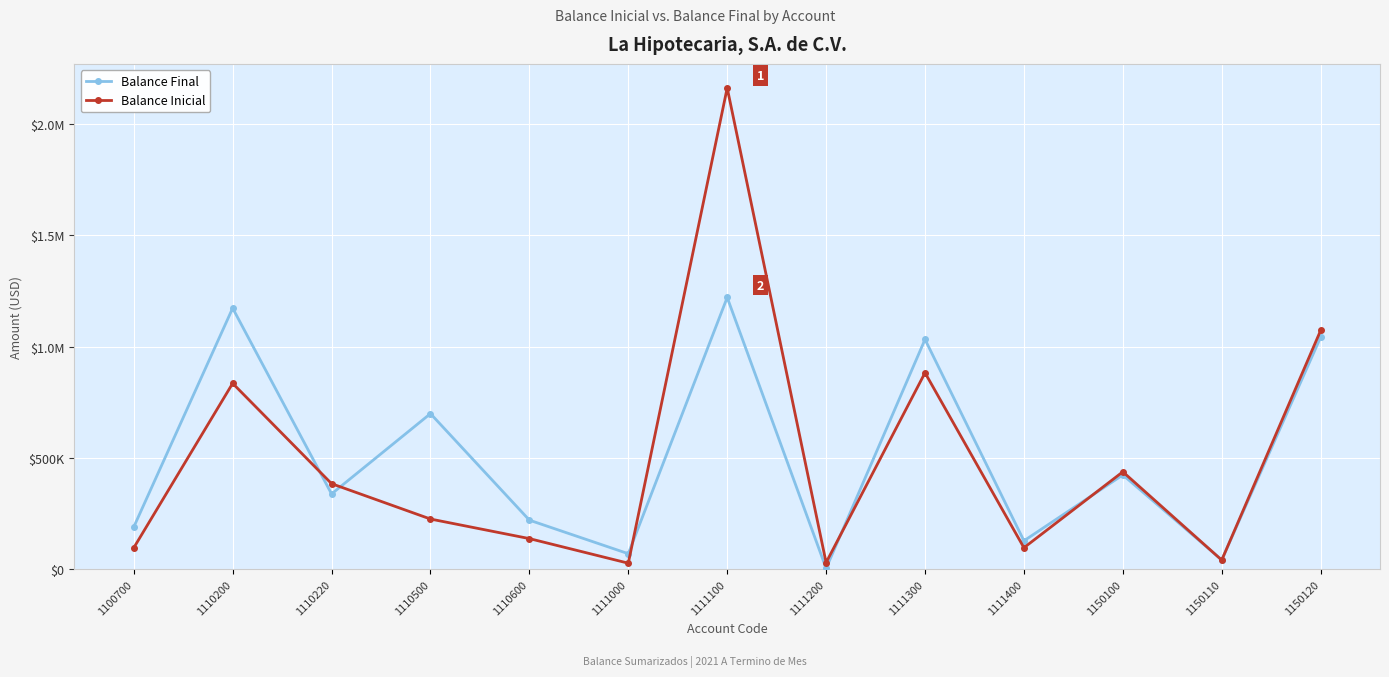

How many interior local peaks does the Balance Inicial series have?

4